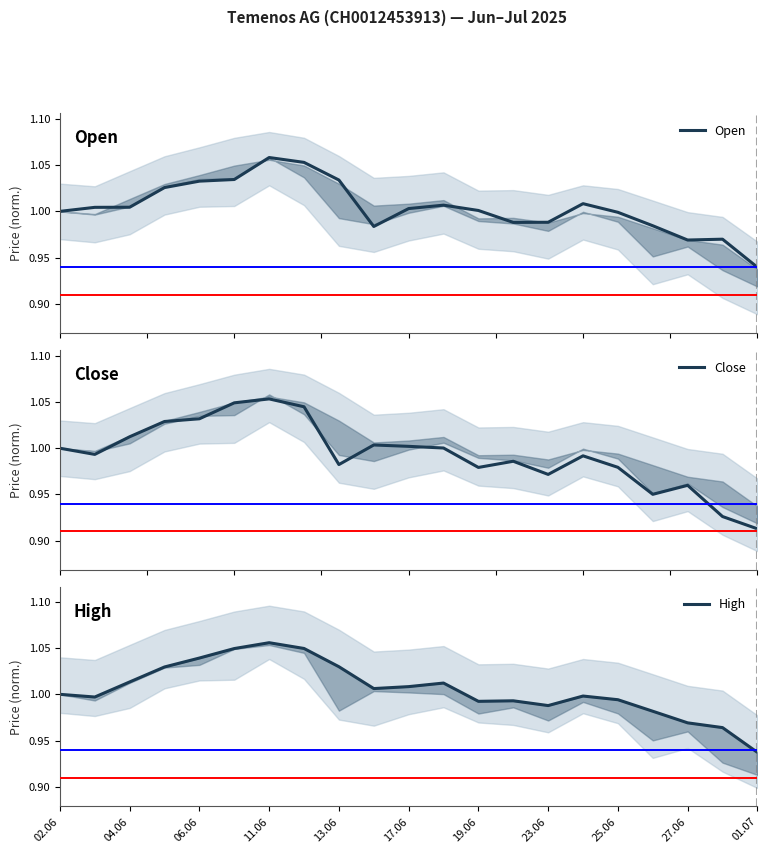

What value does the Open series have at 27.06?

1.0